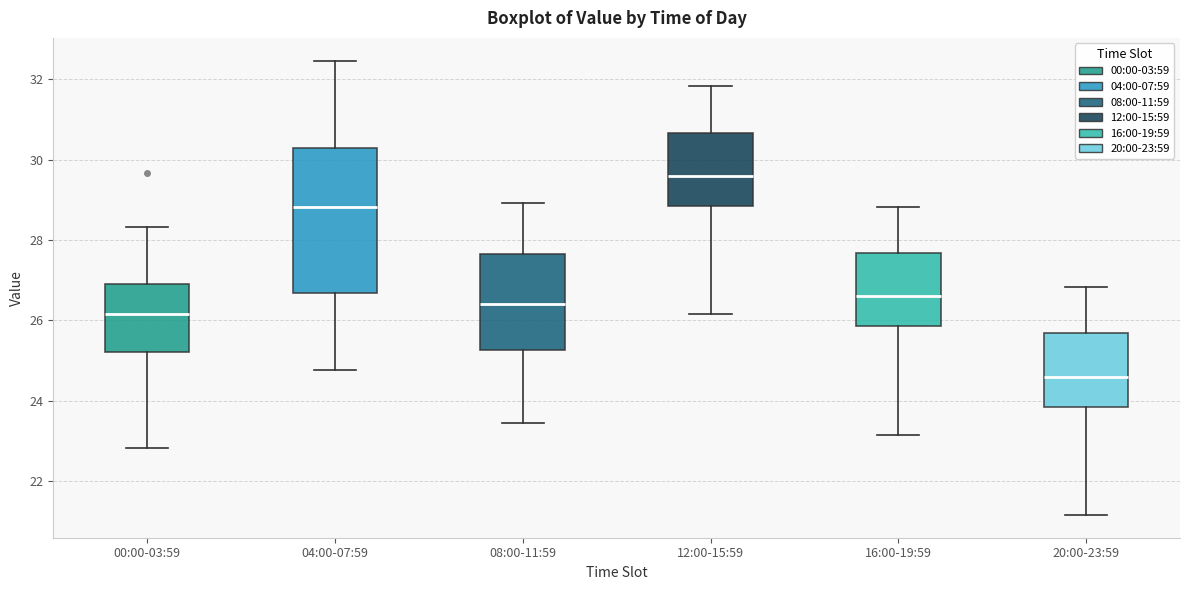

Where is the lower edge of the box for 00:00-03:59 on the y-axis? The values are not printed on the chart, so give them approximately, as read against the axis.

25.2